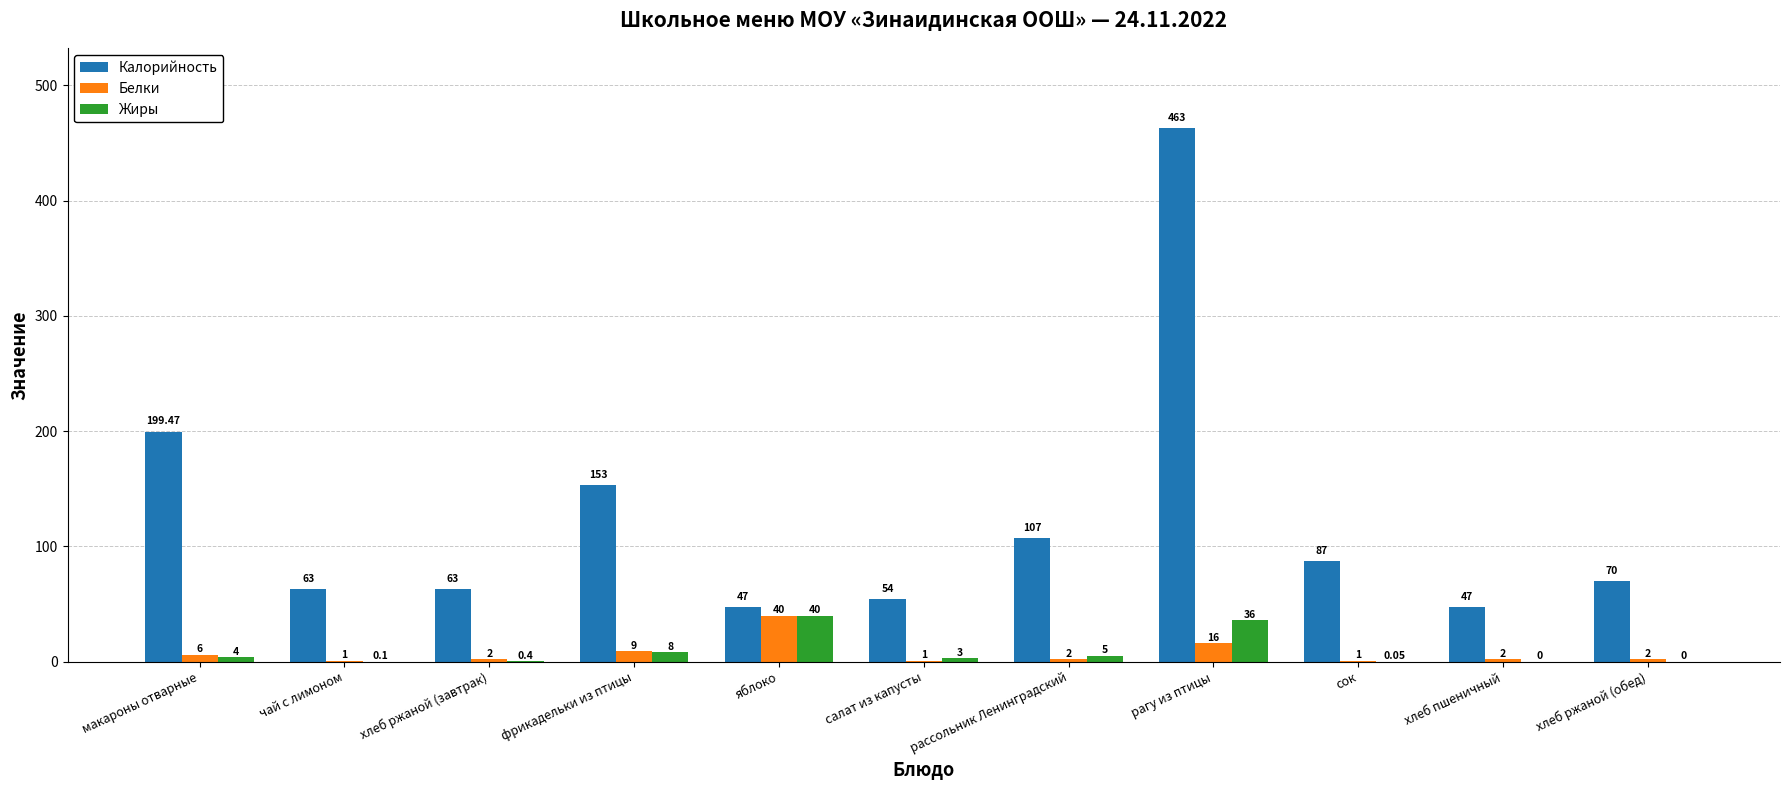

Where is Белки nearest to the value 20?

рагу из птицы